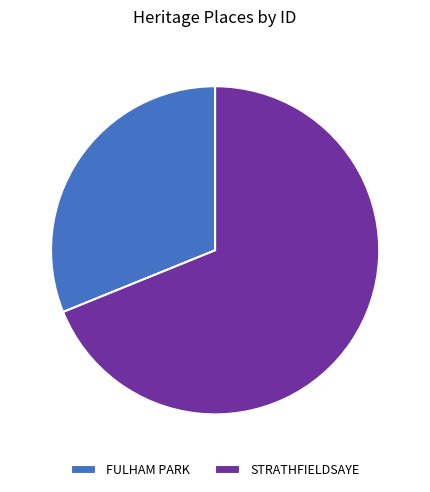

Count the number of slices in the pie.

2